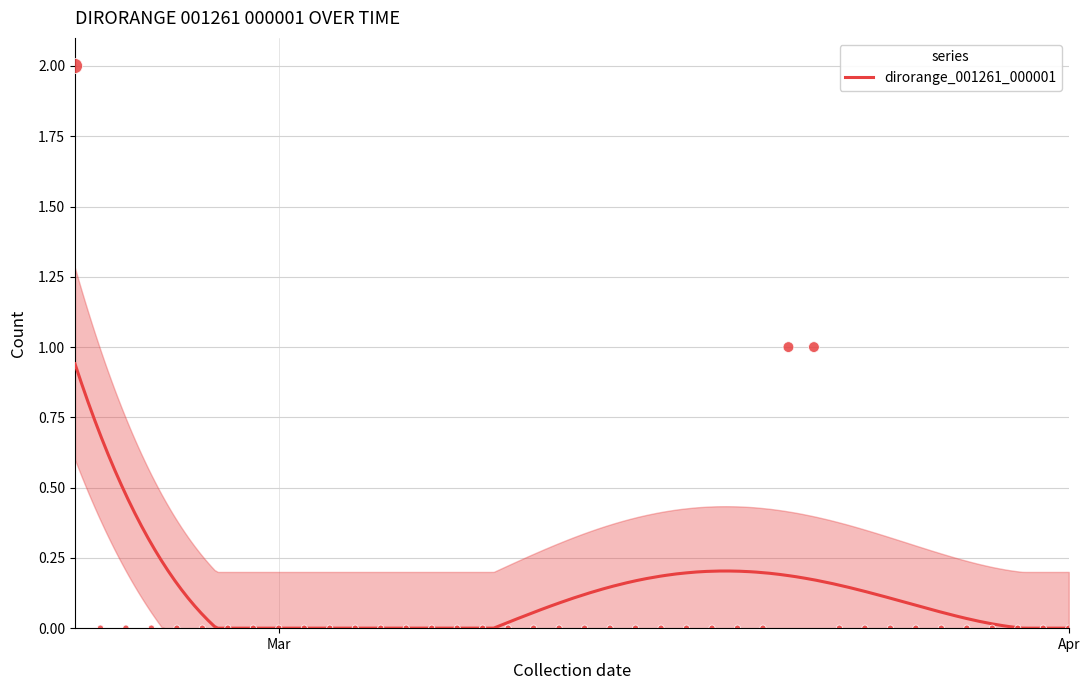

Which has a higher value, 2019-02-24 or 2019-03-30?

2019-02-24